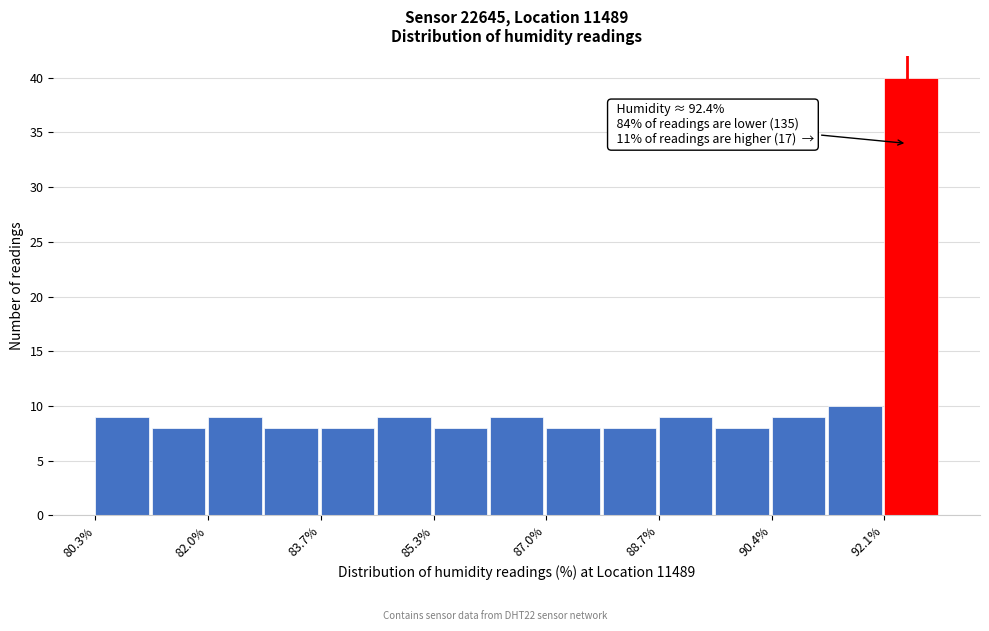

Over which range of the x-axis is the bar tallest?

92.06 to 92.90